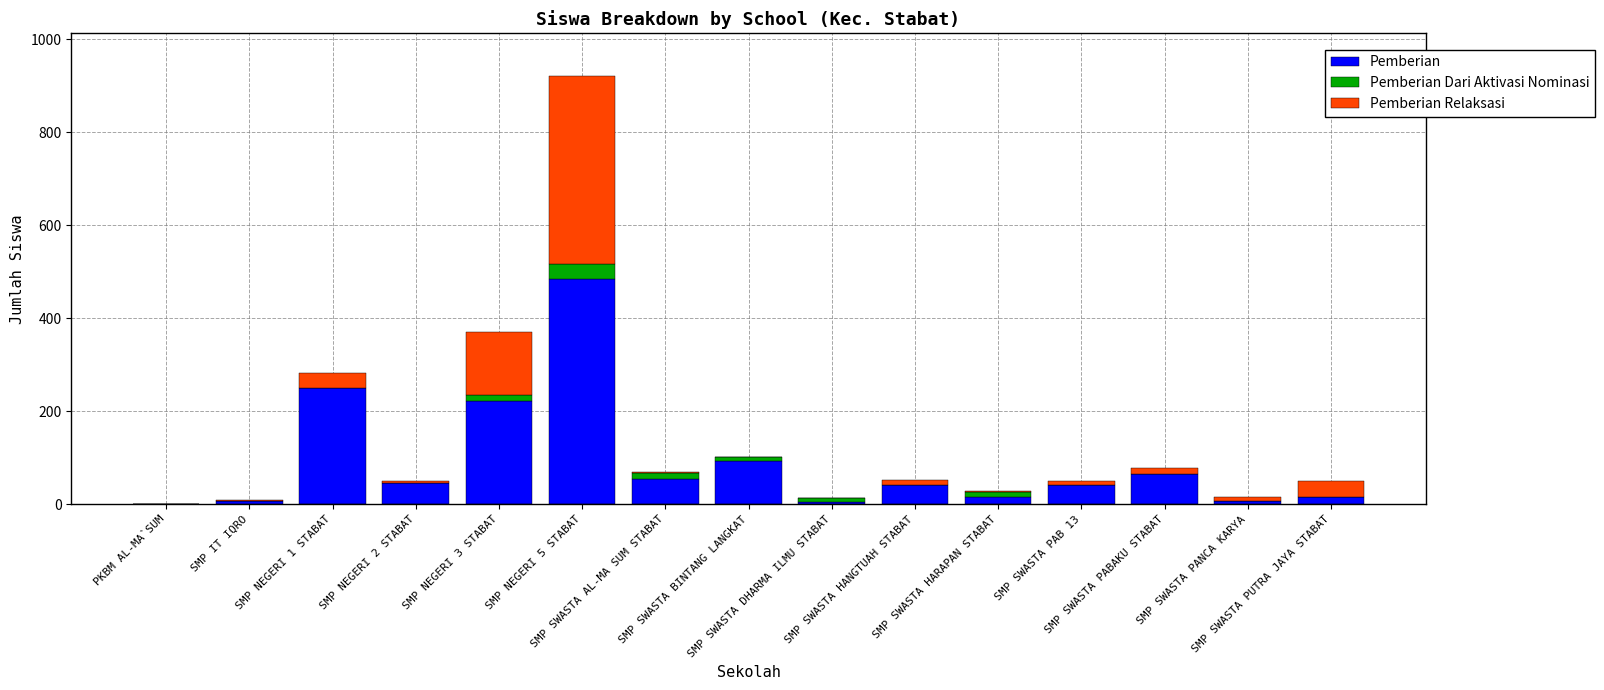

What is the maximum value for Pemberian?

484